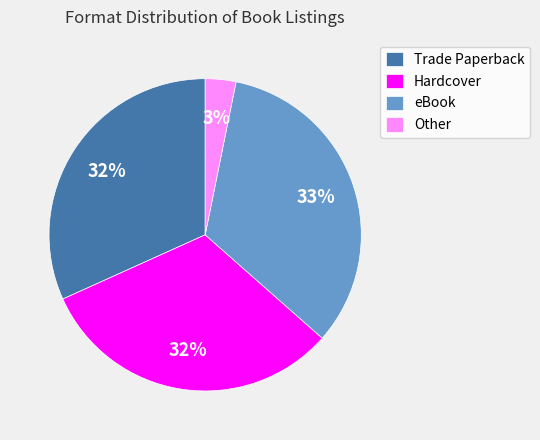

True or false: eBook accounts for 5% of the total.

False